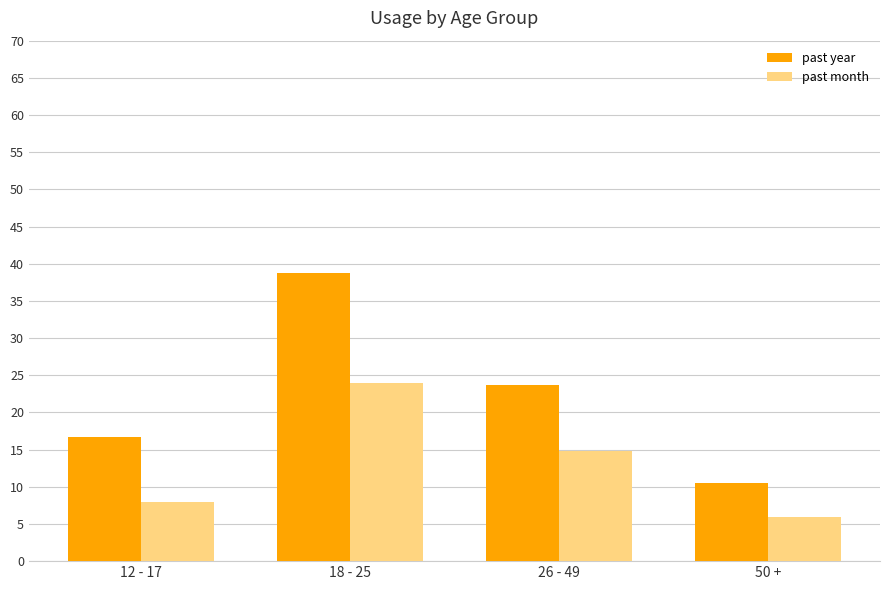

Which series has the widest spread of values?

past year